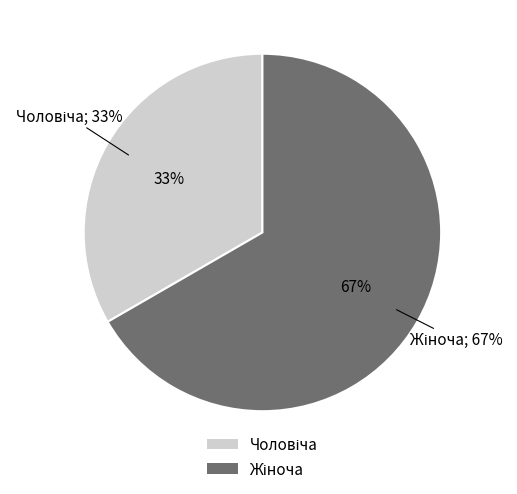

Does Чоловіча account for over 50% of the chart?

No